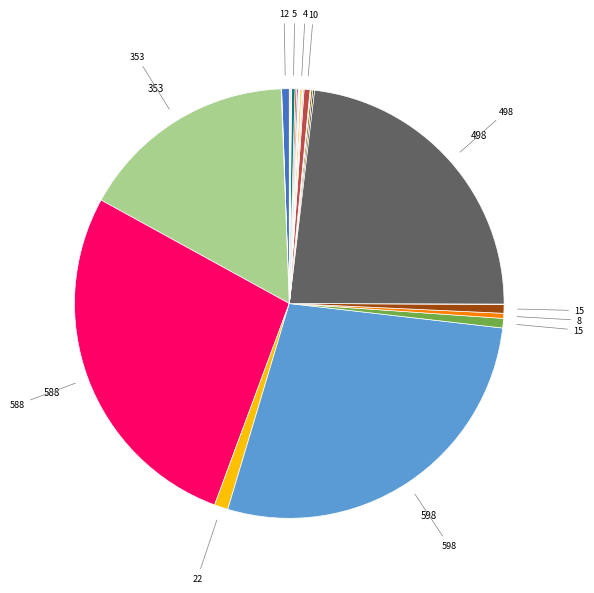

Count the number of slices in the pie.

29